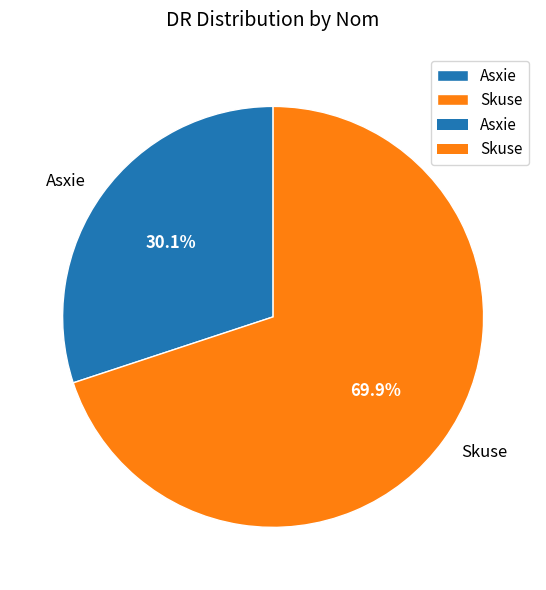

Does Skuse represent more than half of the total?

Yes